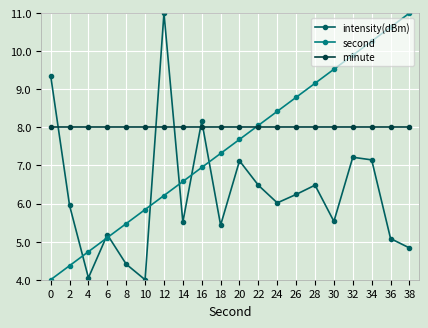

What value does the intensity(dBm) series have at 18?

5.4